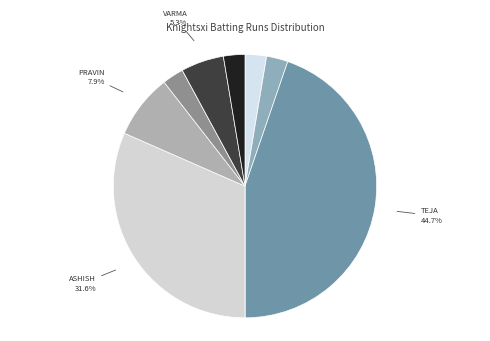

How many slices are in this pie chart?

11